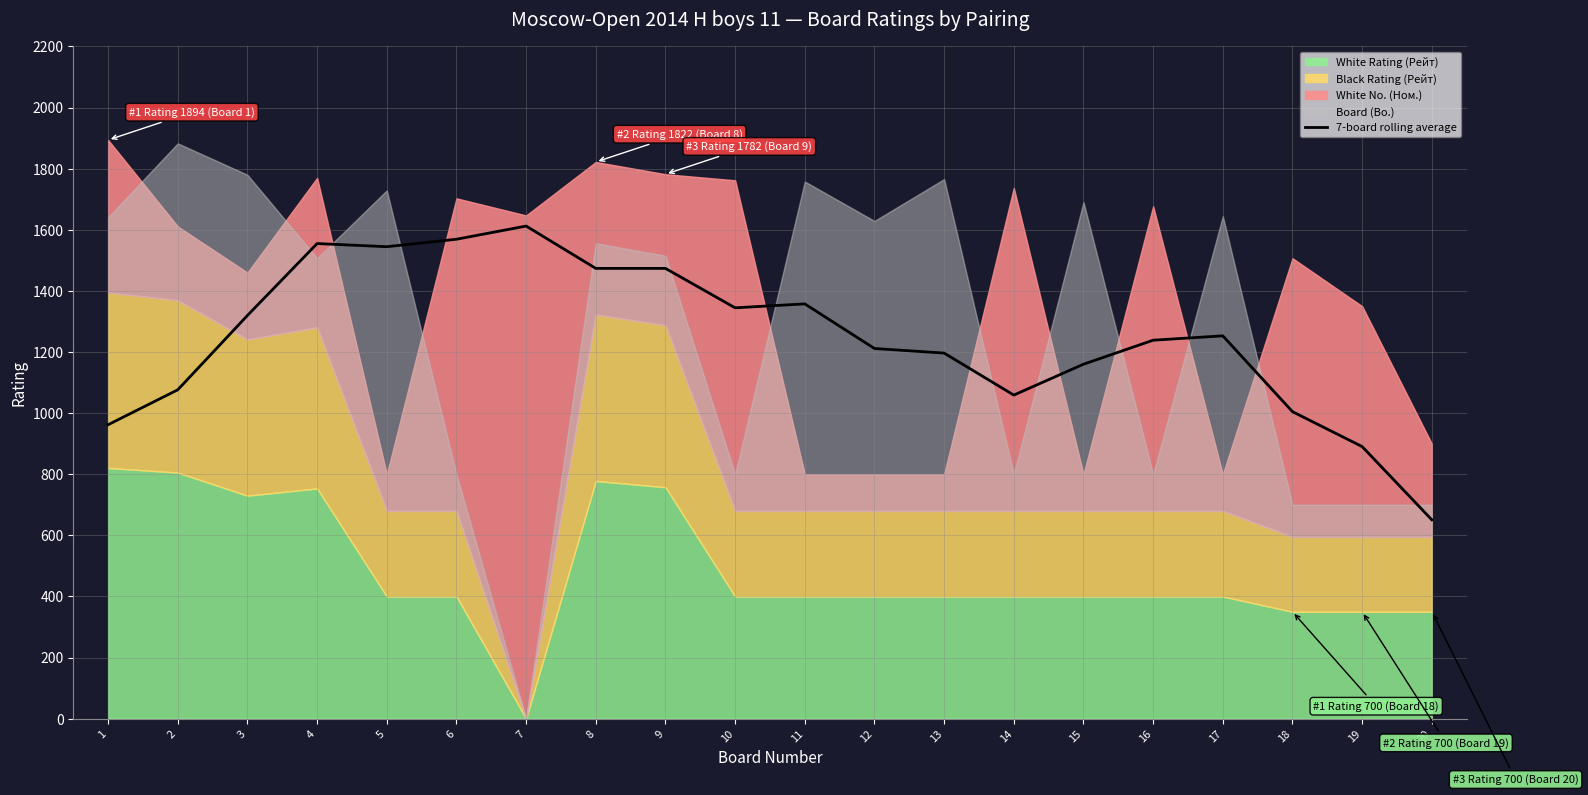

How many lines are shown in the chart?

1